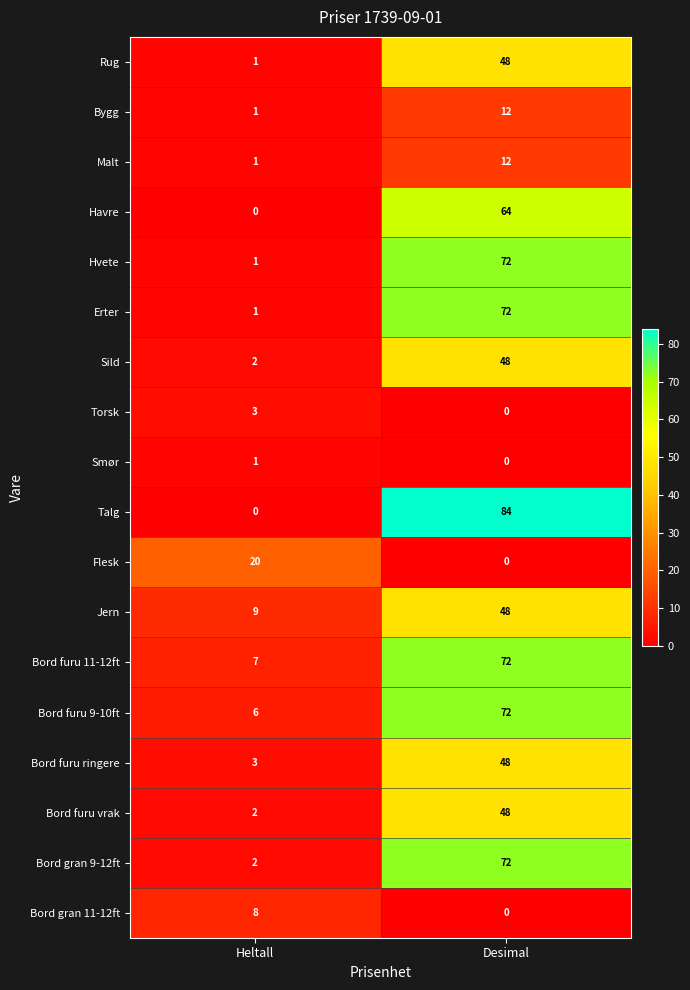

At which label does Sild reach its peak?

Desimal